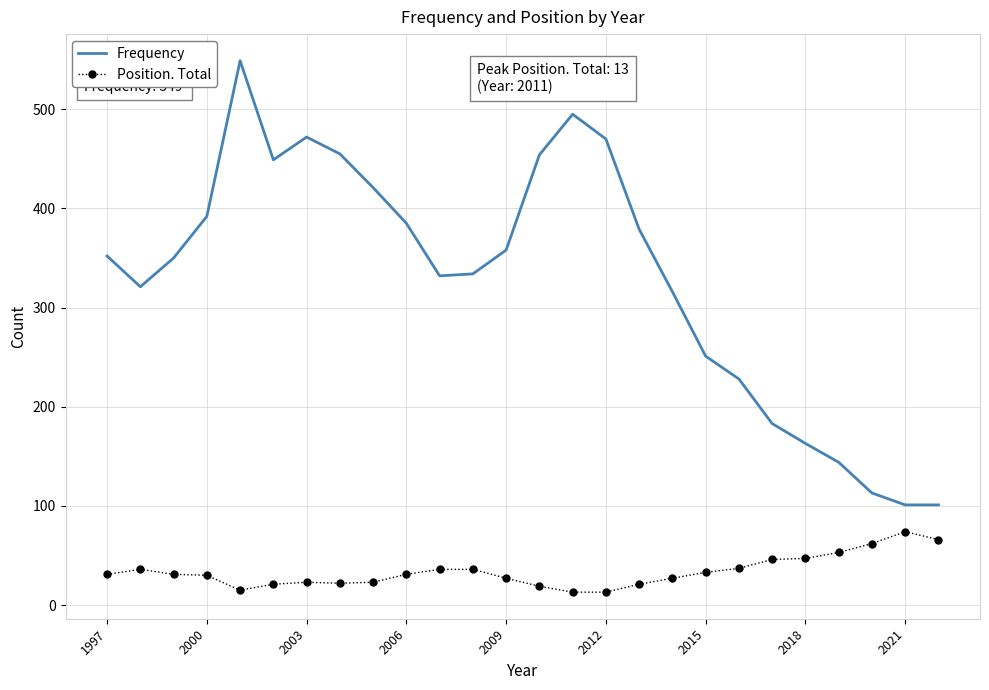

List the series in order of their overall mean, lowest first.

Position. Total, Frequency